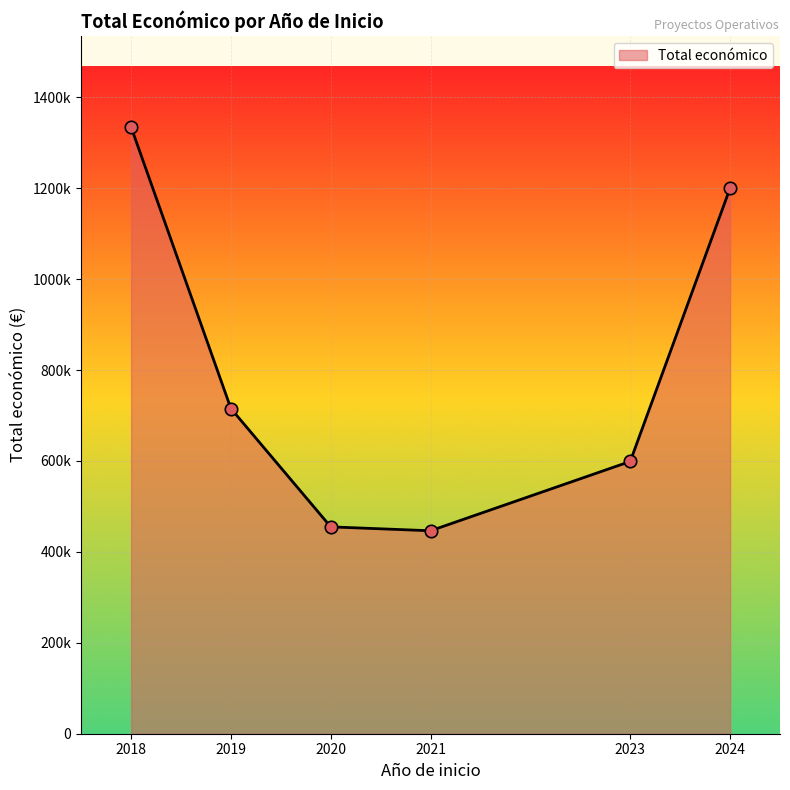

Which has a higher value, 2021 or 2023?

2023